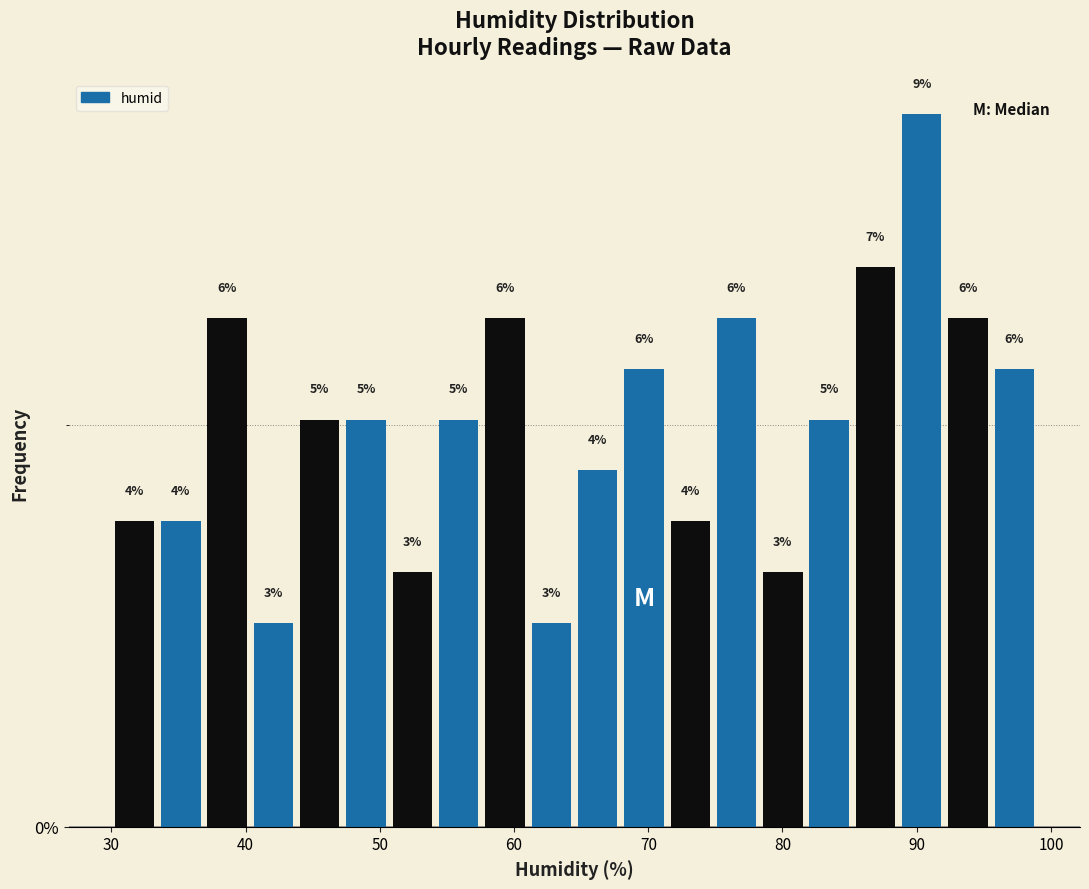

Read against the x-axis, roughly where is the centre of the tallest bar?

90